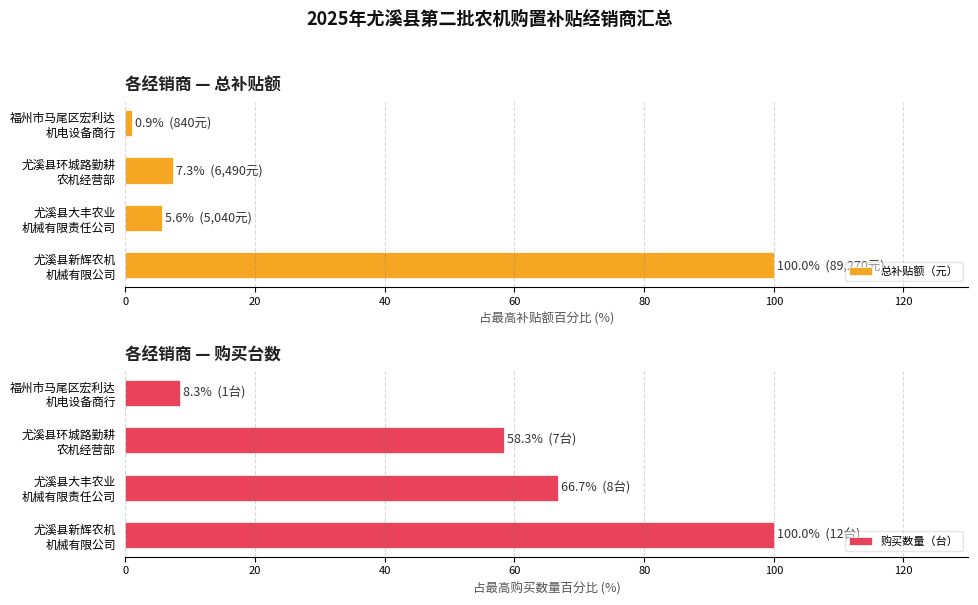

What is the average value of the 购买数量（台） series?

58.3